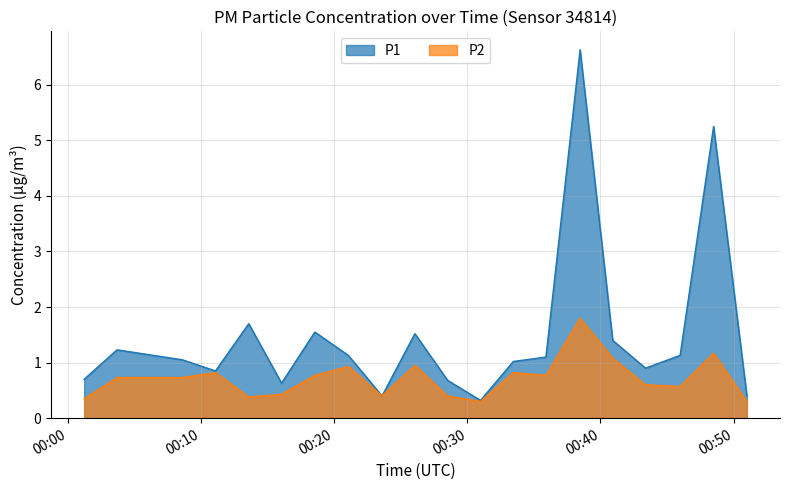

Which series has the widest spread of values?

P1